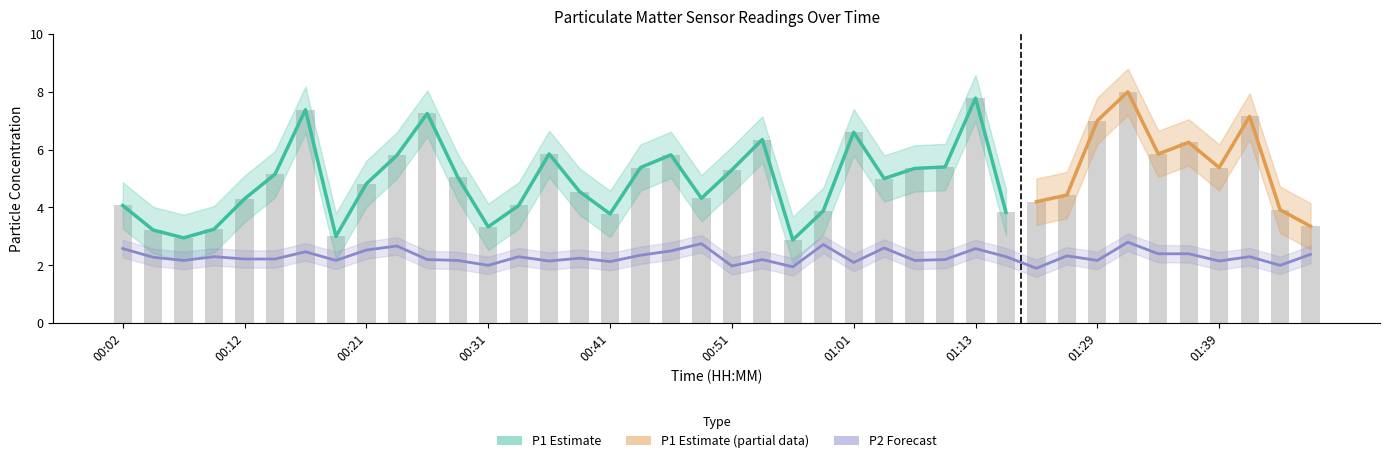

Reading left to right, list all the values displayed in this chart.

P1: 4.1	3.2	3.0	3.2	4.3	5.2	7.4	3.0	4.8	5.8	7.2	5.0	3.3	4.1	5.8	4.5	3.8	5.4	5.8	4.3	5.3	6.3	2.9	3.9	6.6	5.0	5.3	5.4	7.8	3.8	4.2	4.4	7.0	8.0	5.8	6.2	5.4	7.2	3.9	3.4
P2: 2.6	2.3	2.2	2.3	2.2	2.2	2.5	2.2	2.5	2.7	2.2	2.2	2.0	2.3	2.1	2.2	2.1	2.4	2.5	2.8	2.0	2.2	1.9	2.7	2.1	2.6	2.2	2.2	2.6	2.3	1.9	2.3	2.2	2.8	2.4	2.4	2.1	2.3	2.0	2.4